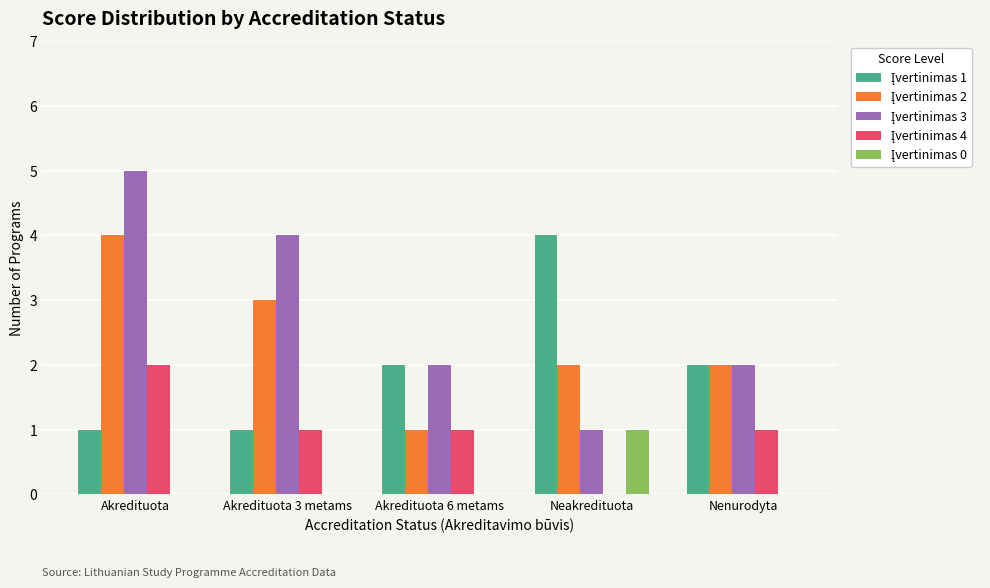

What is the maximum value shown in the chart?

5